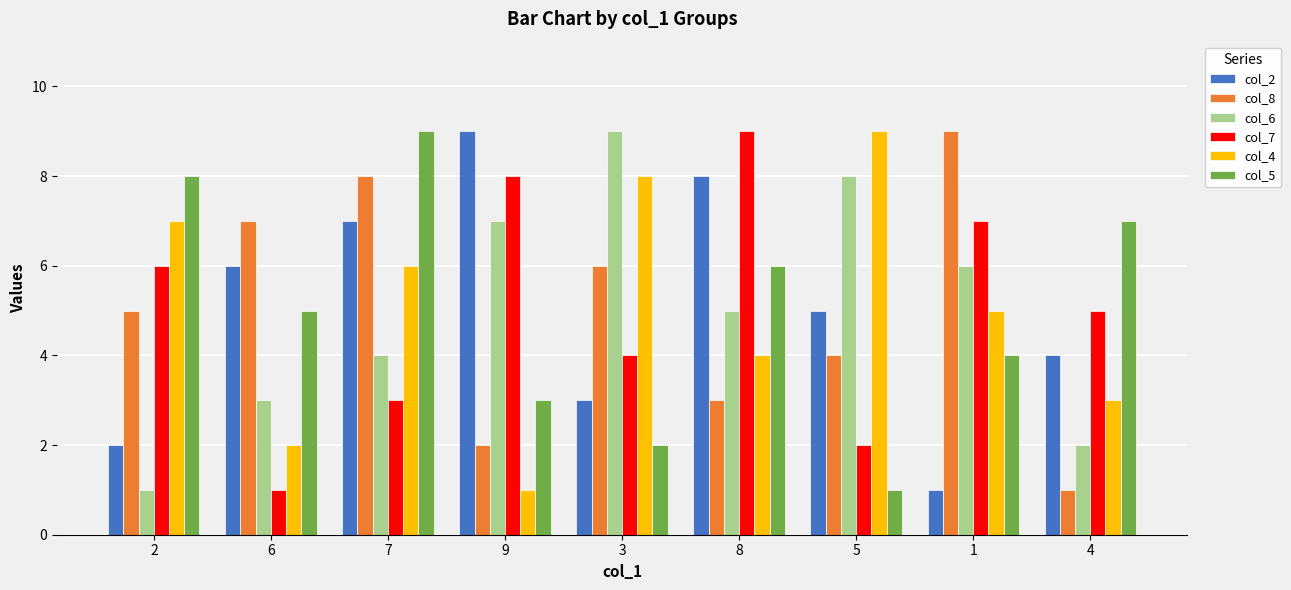

What is the label of the 8th bar from the right?

6